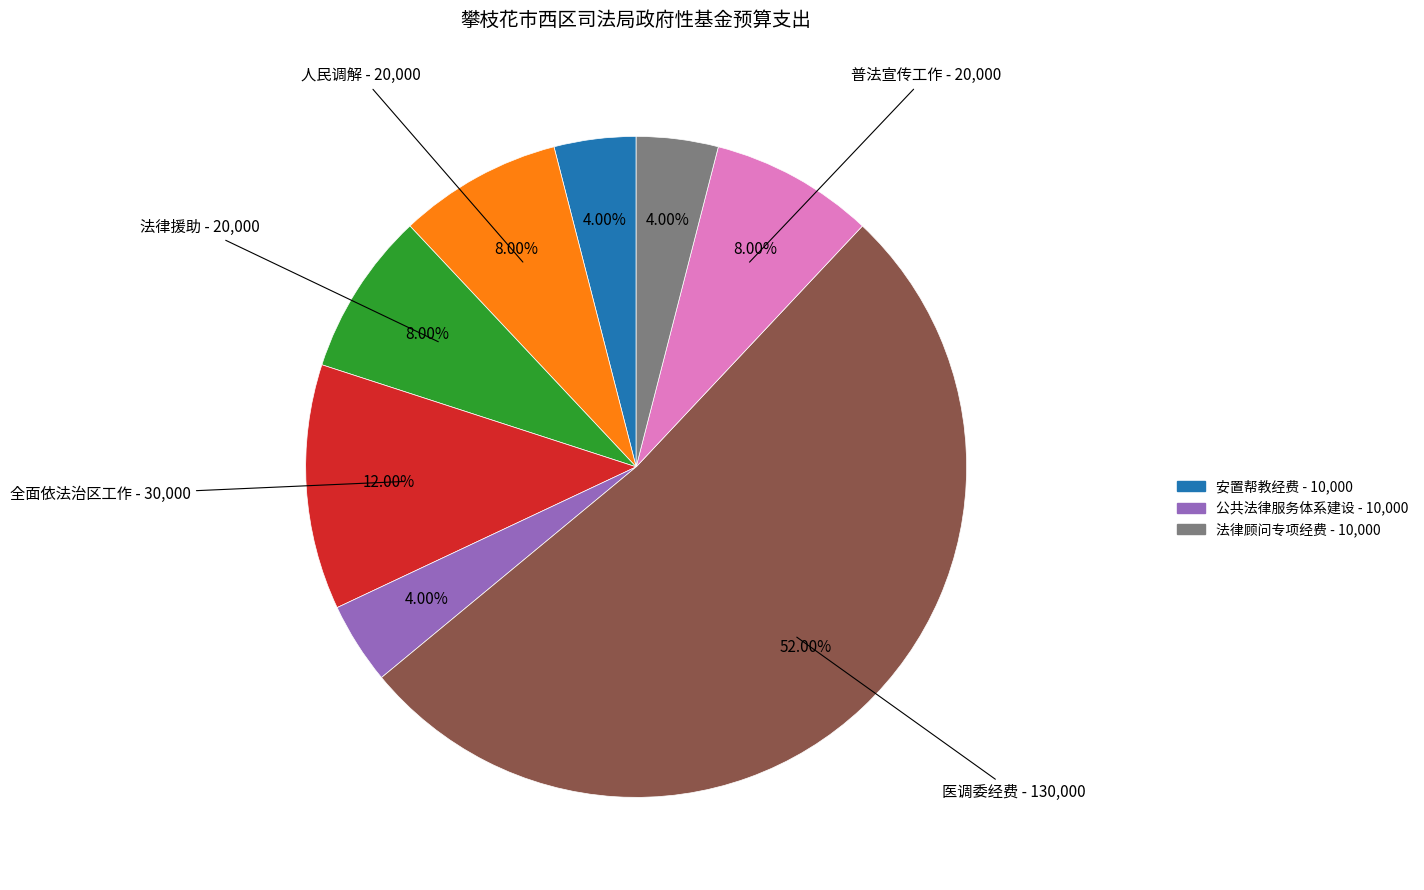

To the nearest percent, what is the average slice percentage?

12%